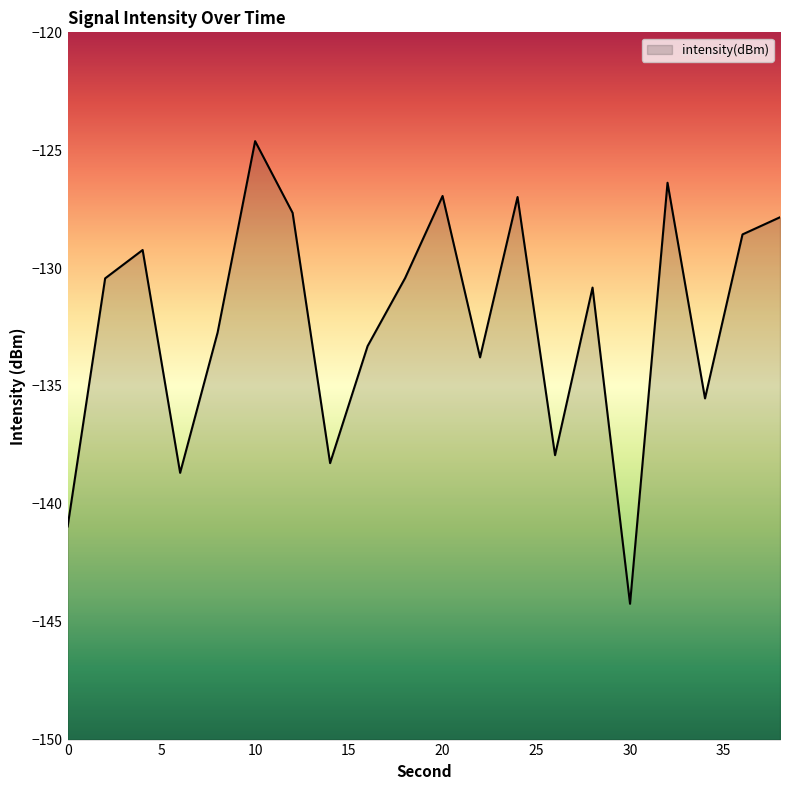

What is the value of the 11th point from the left?

-126.9